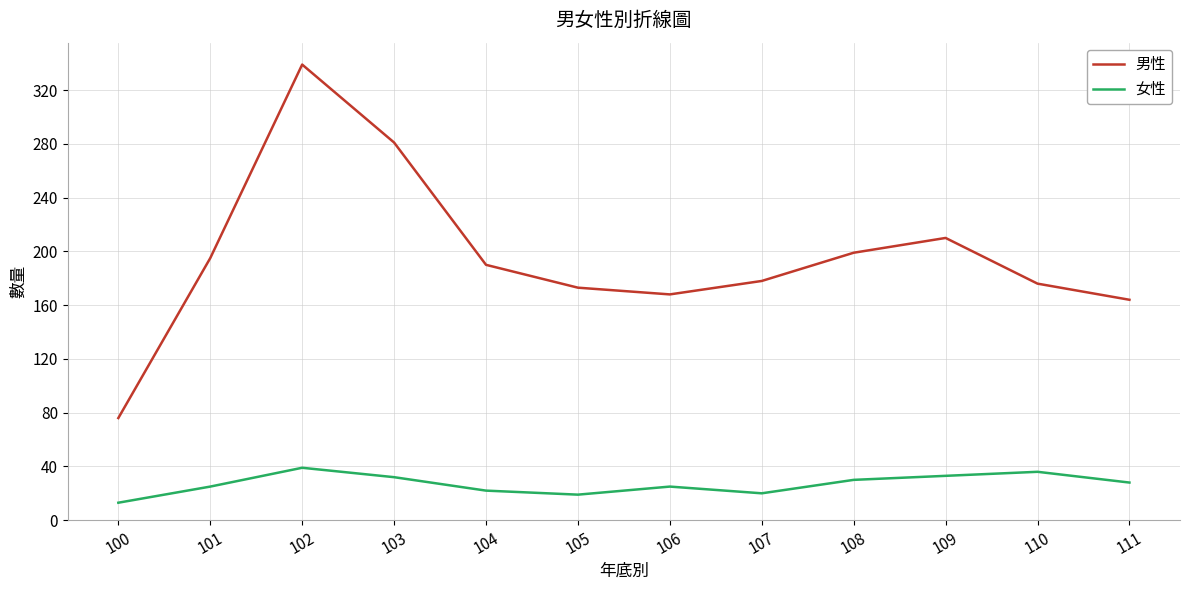

What is the difference between the highest and lowest values at 111?

136